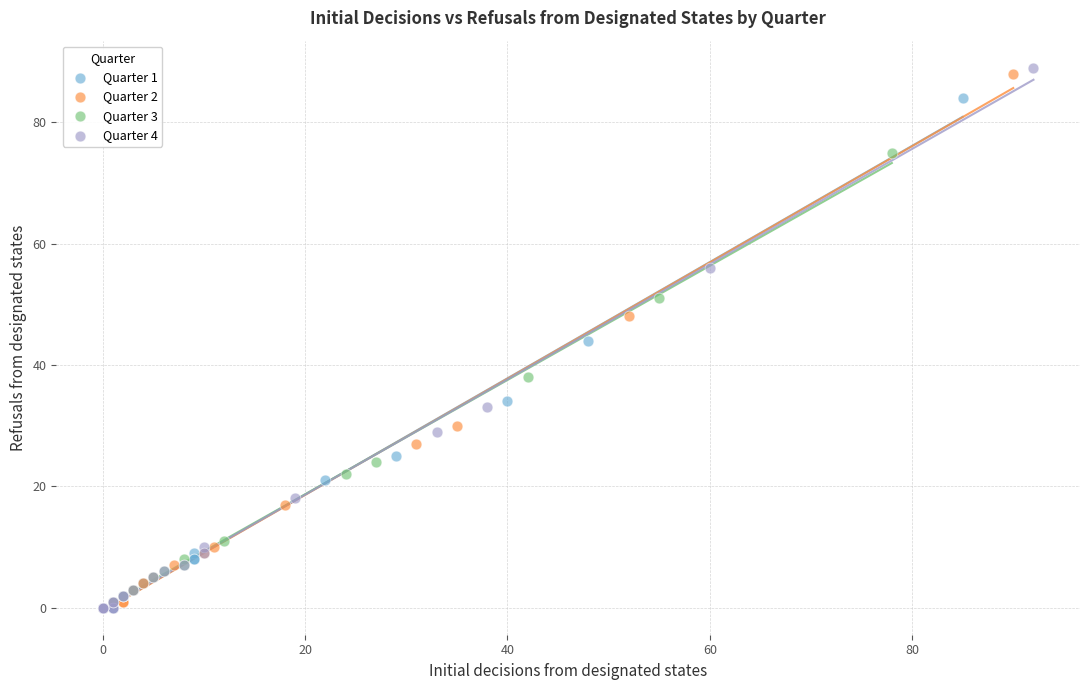

What are all the series names shown in the legend?

Quarter 1, Quarter 2, Quarter 3, Quarter 4